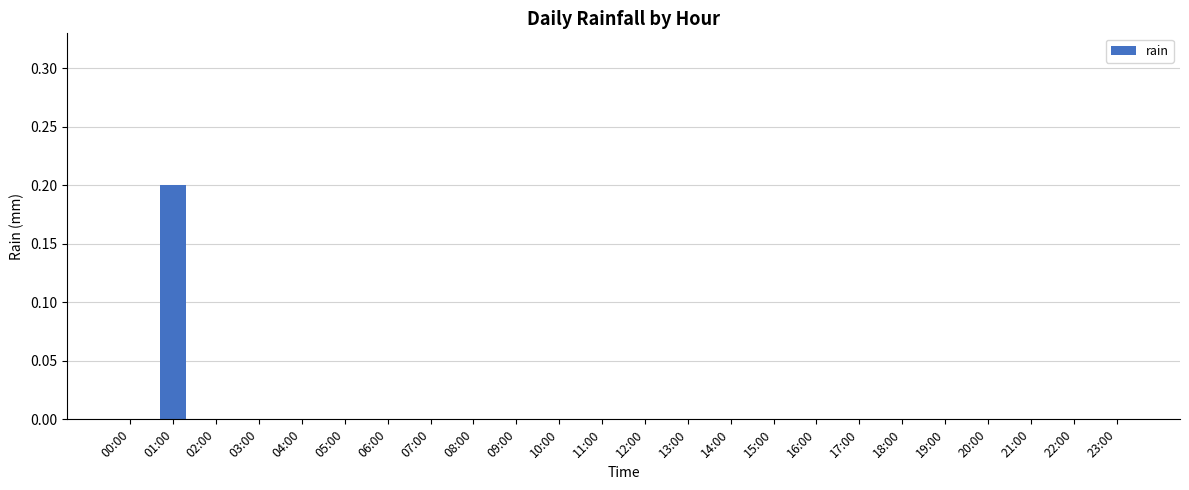

Reading left to right, what are all the values shown in this chart?

0.0	0.2	0.0	0.0	0.0	0.0	0.0	0.0	0.0	0.0	0.0	0.0	0.0	0.0	0.0	0.0	0.0	0.0	0.0	0.0	0.0	0.0	0.0	0.0